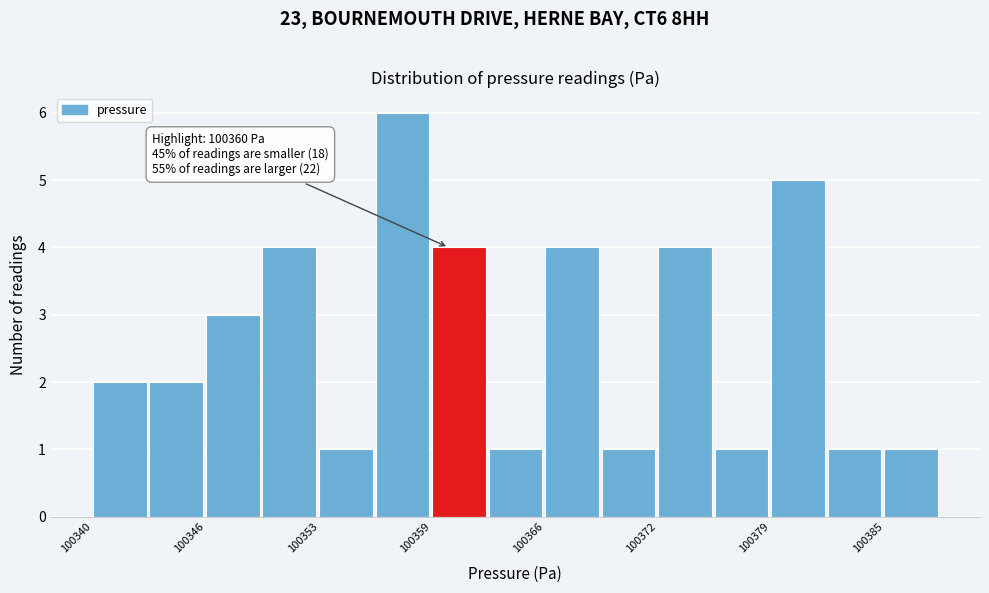

Read against the x-axis, roughly where is the centre of the tallest bar?

100357